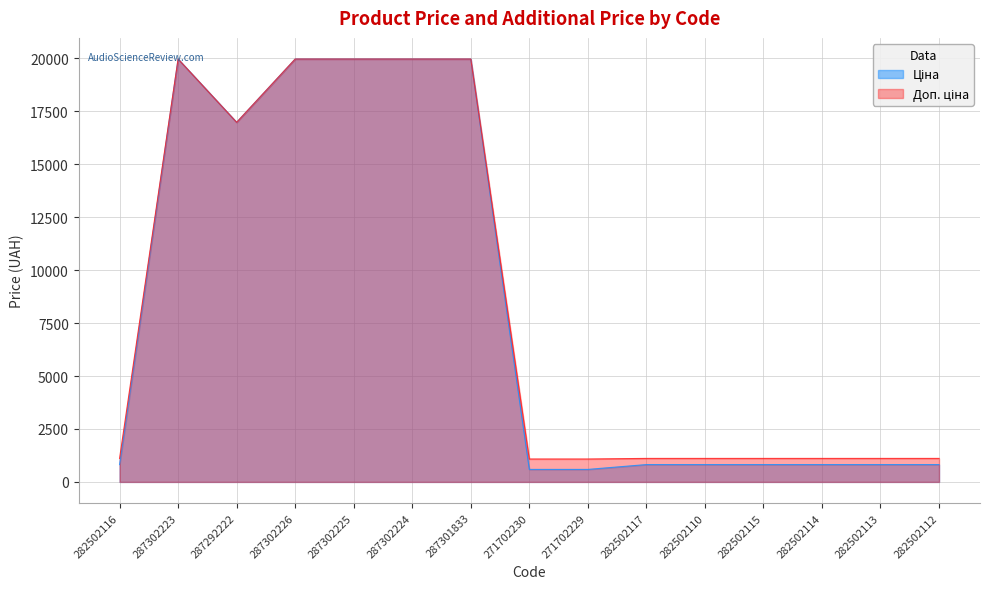

True or false: Доп. ціна and Ціна intersect in this chart.

False